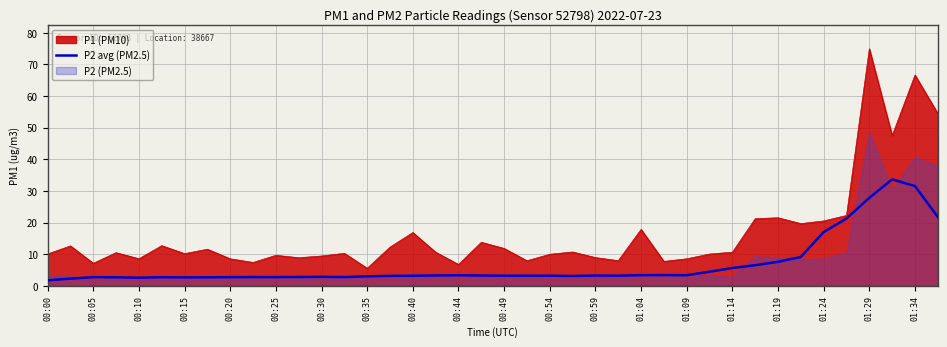

Which category has the highest value in the P1 (PM10) series?

01:29